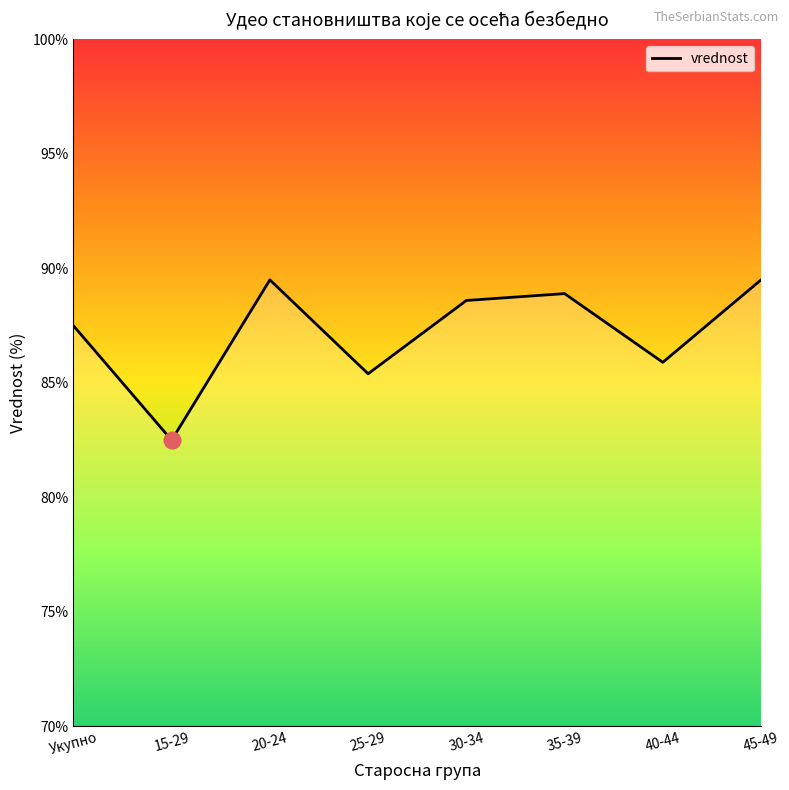

What is the difference between the maximum and minimum values?

7.0